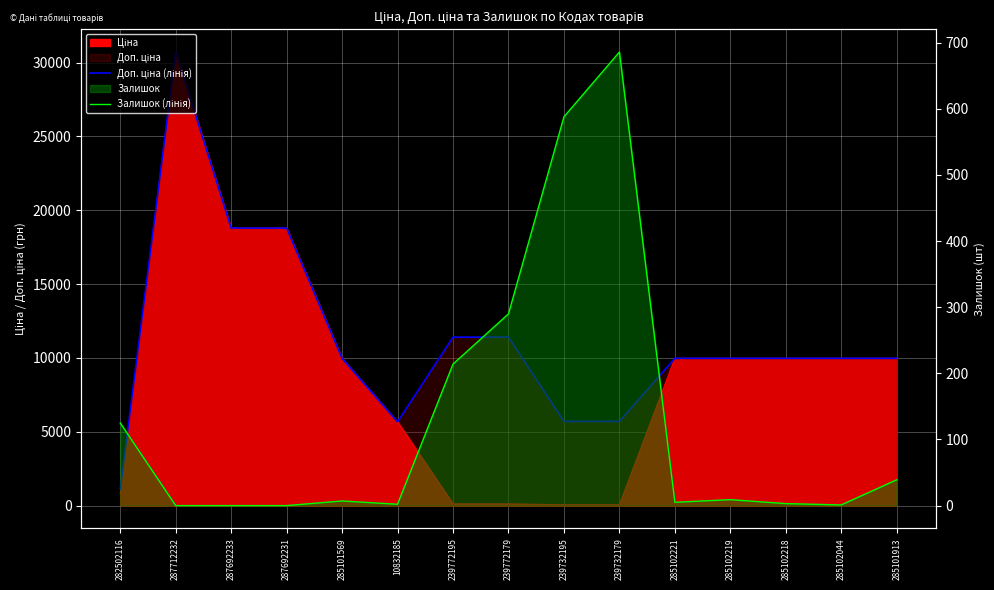

Reading left to right, list all the values displayed in this chart.

Доп. ціна (лінія): 282502116=1109.2	287712232=30717.1	287692233=18796.8	287692231=18796.8	285101569=9975.0	10832185=5673.8	239772195=11410.0	239772179=11410.0	239732195=5705.0	239732179=5705.0	285102221=9975.0	285102219=9975.0	285102218=9975.0	285102044=9975.0	285101913=9975.0
Залишок (лінія): 282502116=125.0	287712232=0.0	287692233=0.0	287692231=0.0	285101569=7.0	10832185=2.0	239772195=214.0	239772179=290.0	239732195=588.0	239732179=686.0	285102221=5.0	285102219=9.0	285102218=3.0	285102044=1.0	285101913=39.0